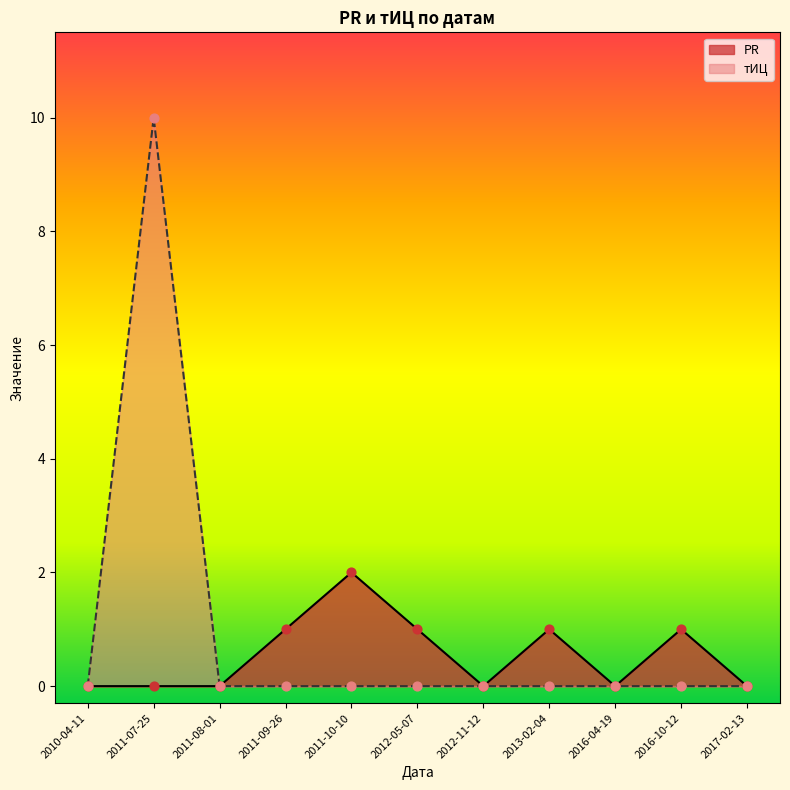

Which series reaches the maximum Y coordinate?

тИЦ